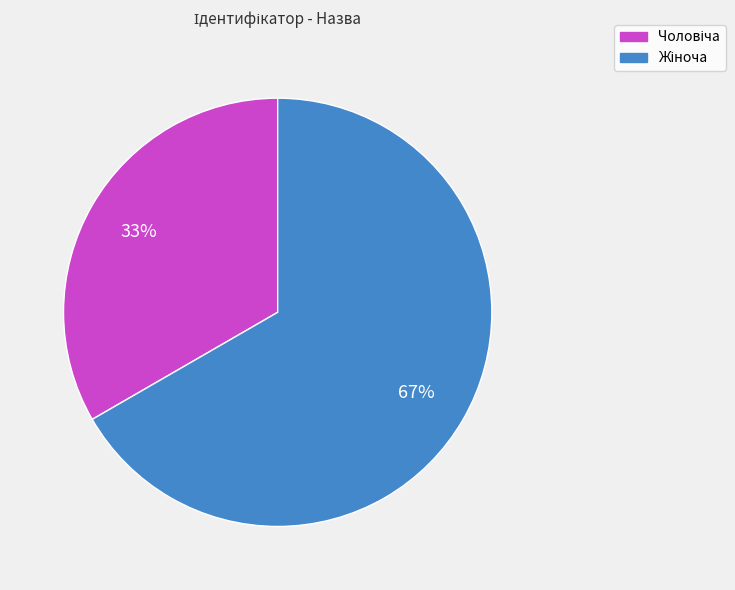

To the nearest percent, what is the average slice percentage?

50%